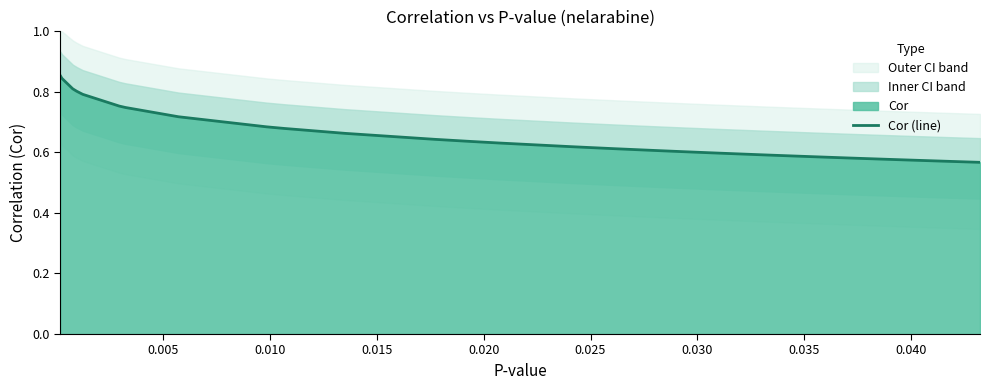

The value at 33 is 1.0. True or false?

False